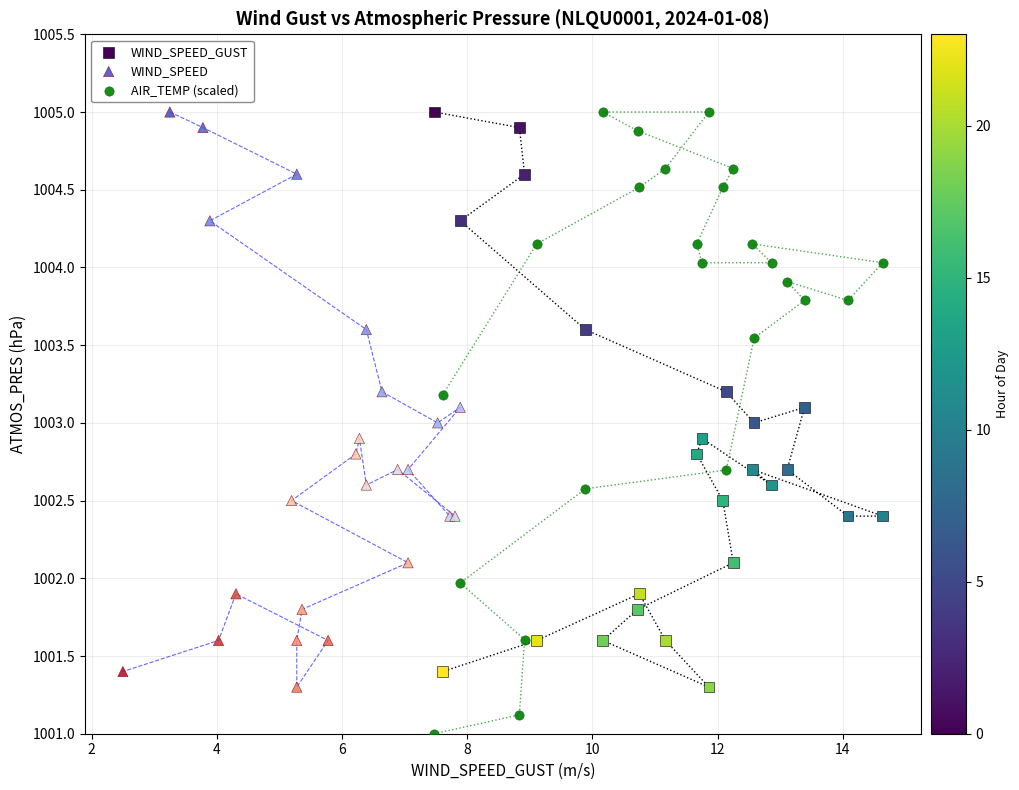

What are all the series names shown in the legend?

WIND_SPEED_GUST, WIND_SPEED, AIR_TEMP (scaled)